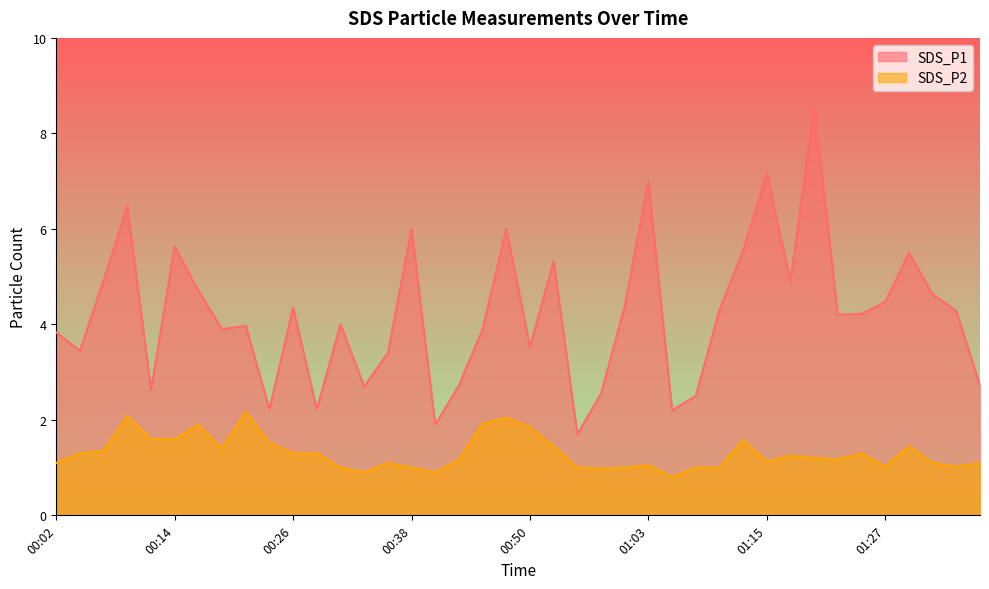

What is the difference between the second highest and second lowest values in the SDS_P1 series?

5.2